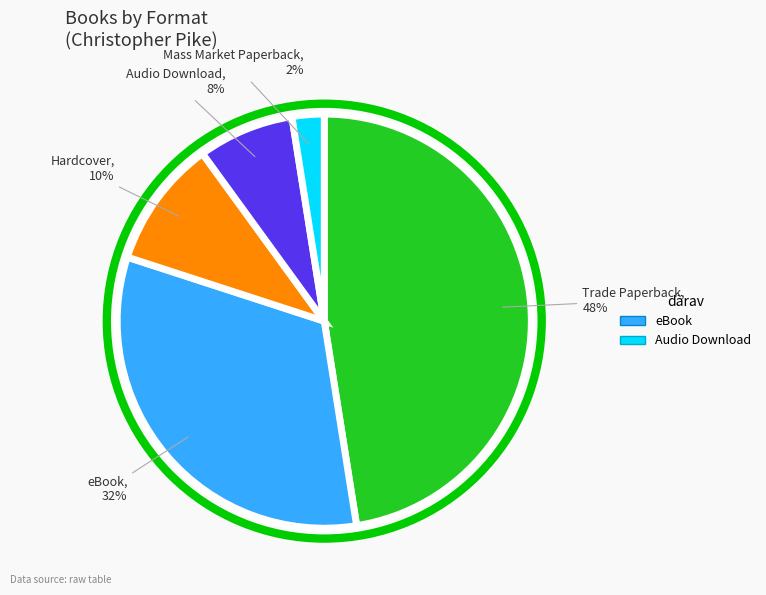

How many segments does this pie chart have?

5